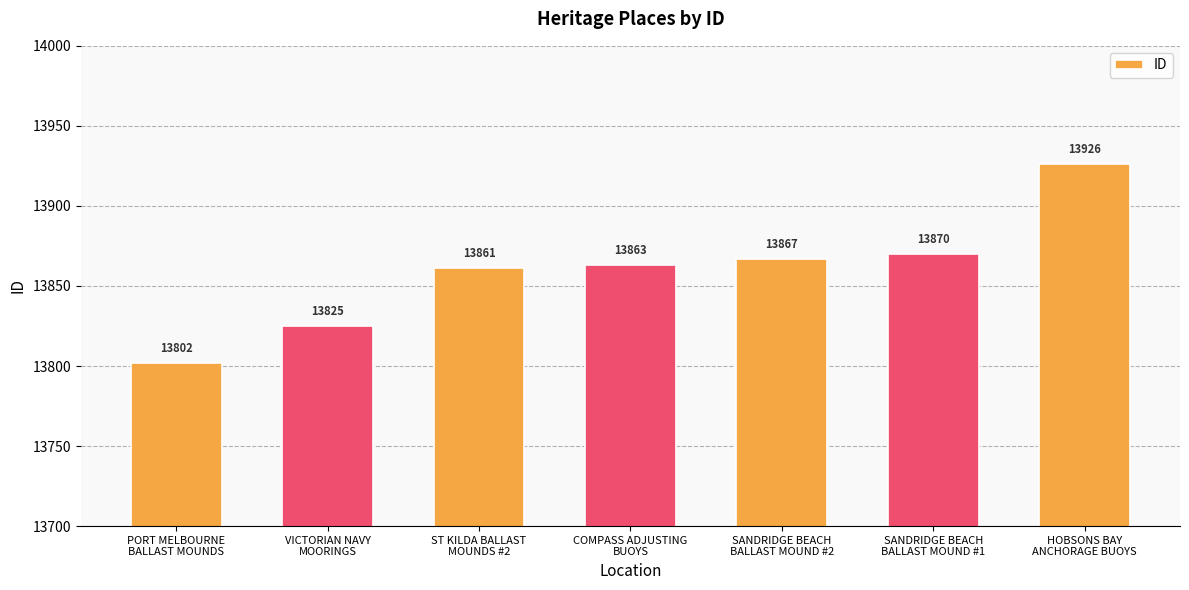

Count the number of data series in this chart.

1